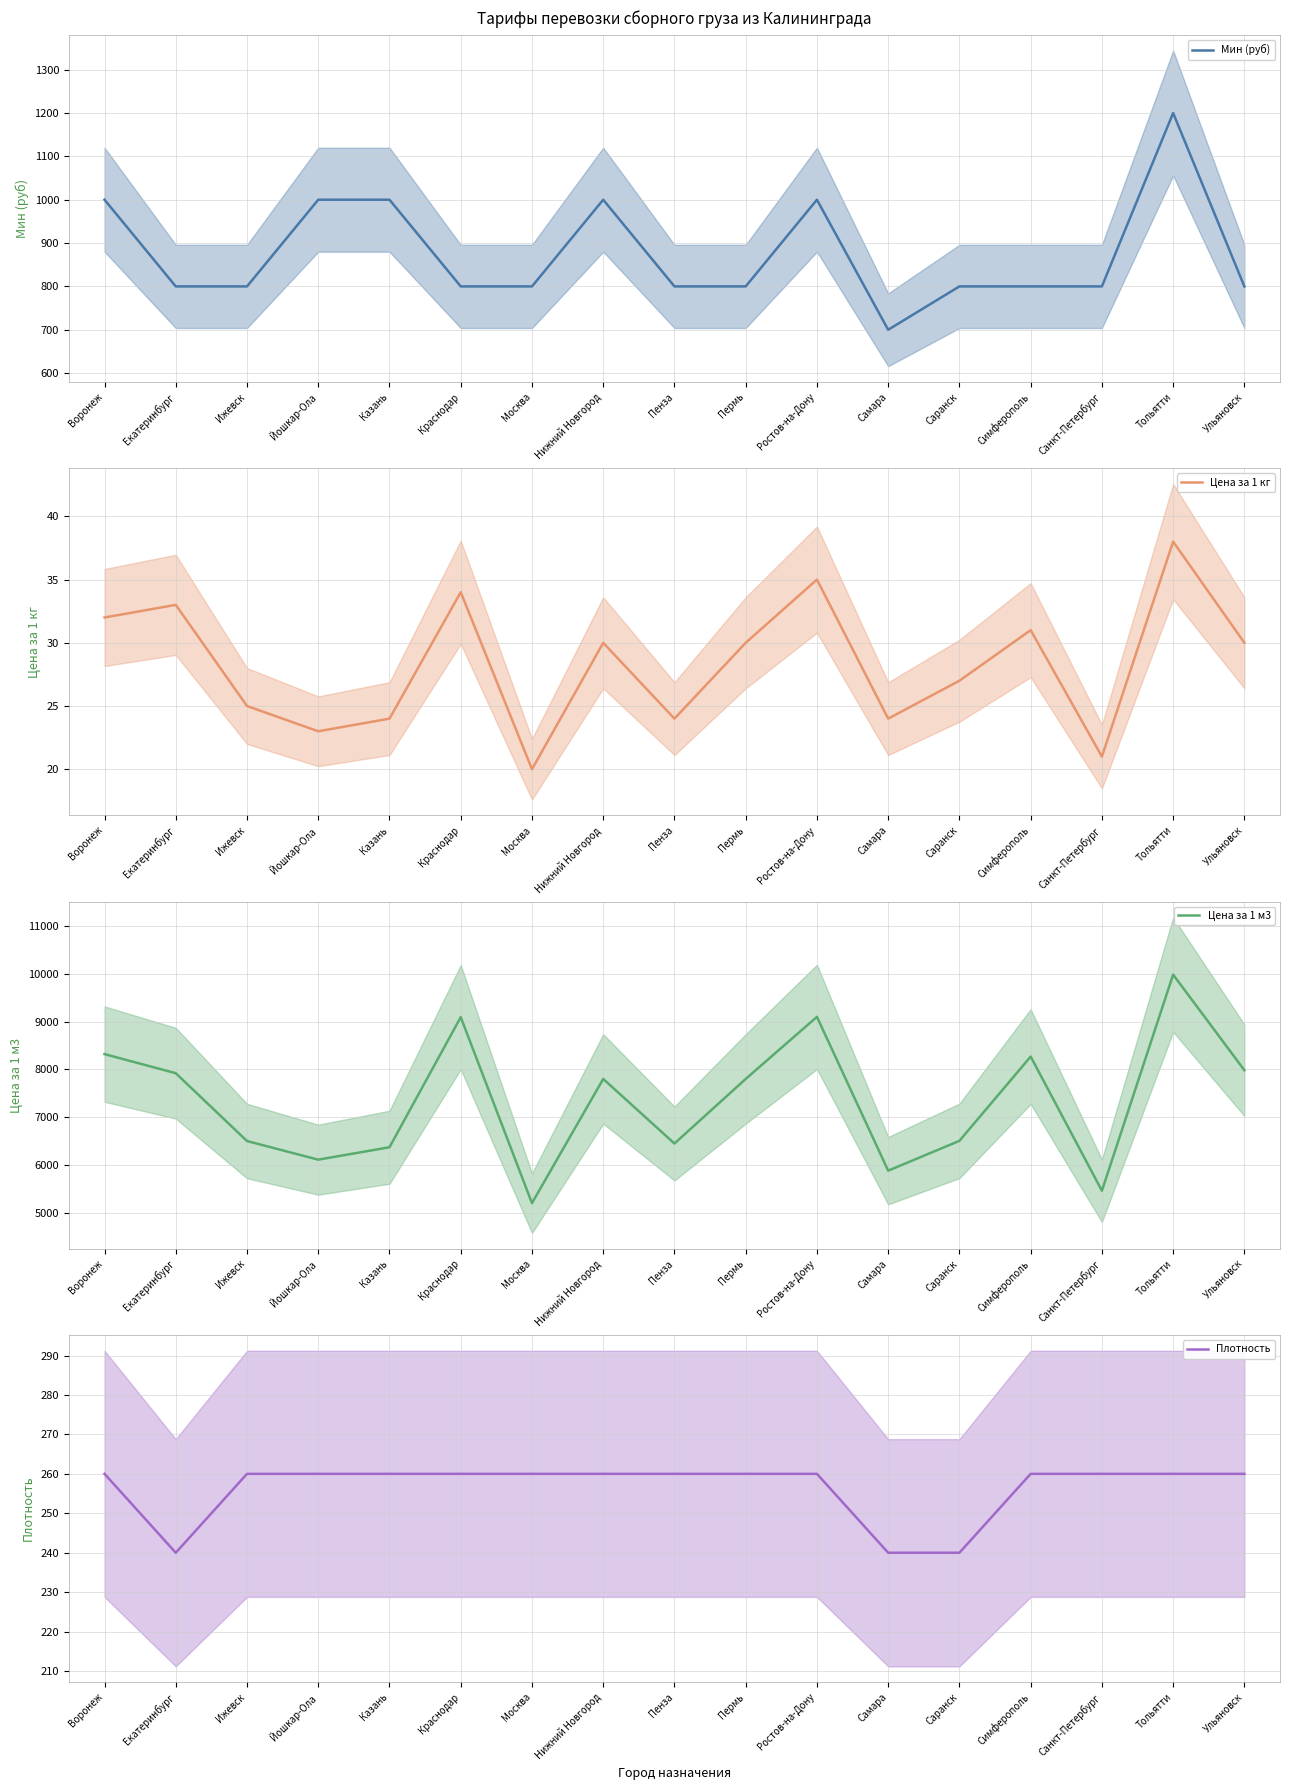

At how many categories does at least one series exceed 9152?

1